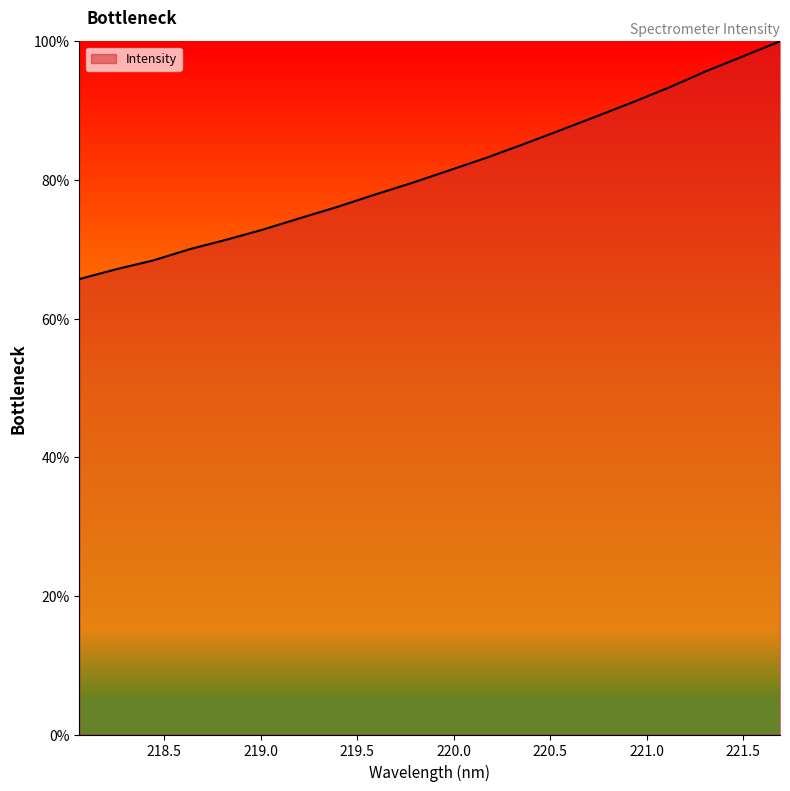

What is the difference between the maximum and minimum values?

34.3